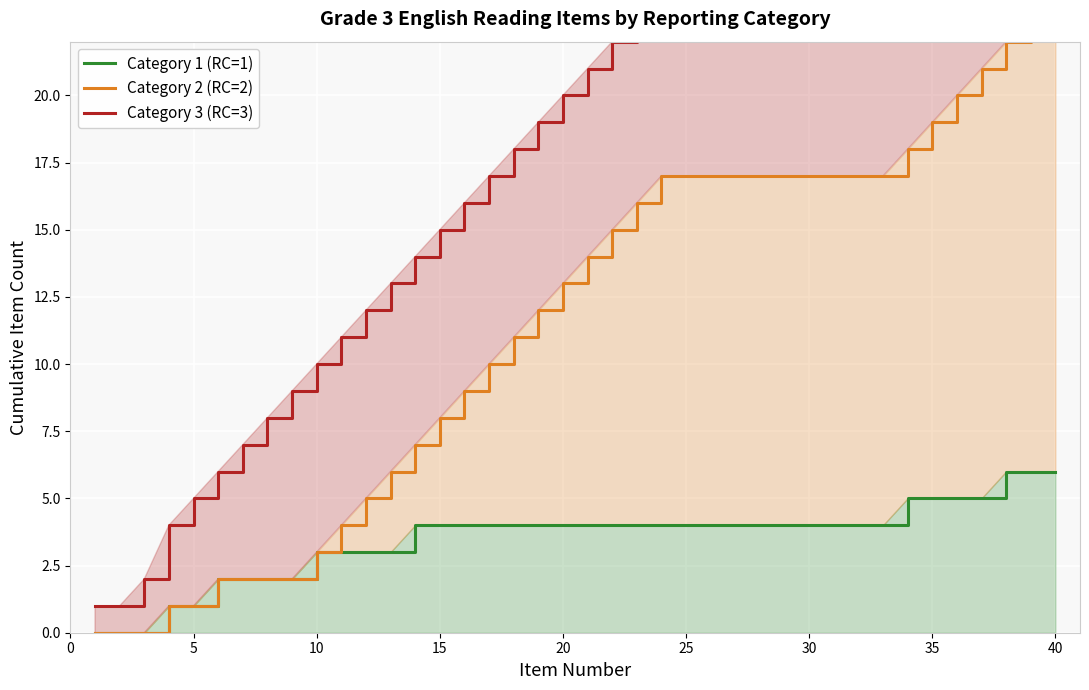

How many data points in Category 3 (RC=3) are above 21?

19